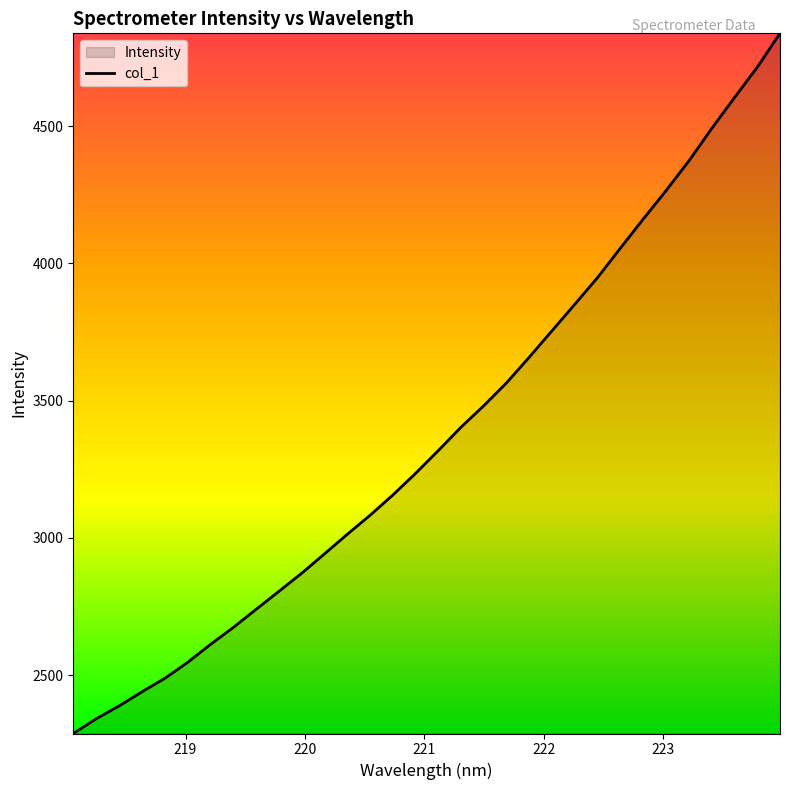

What is the smallest value displayed?

2287.1